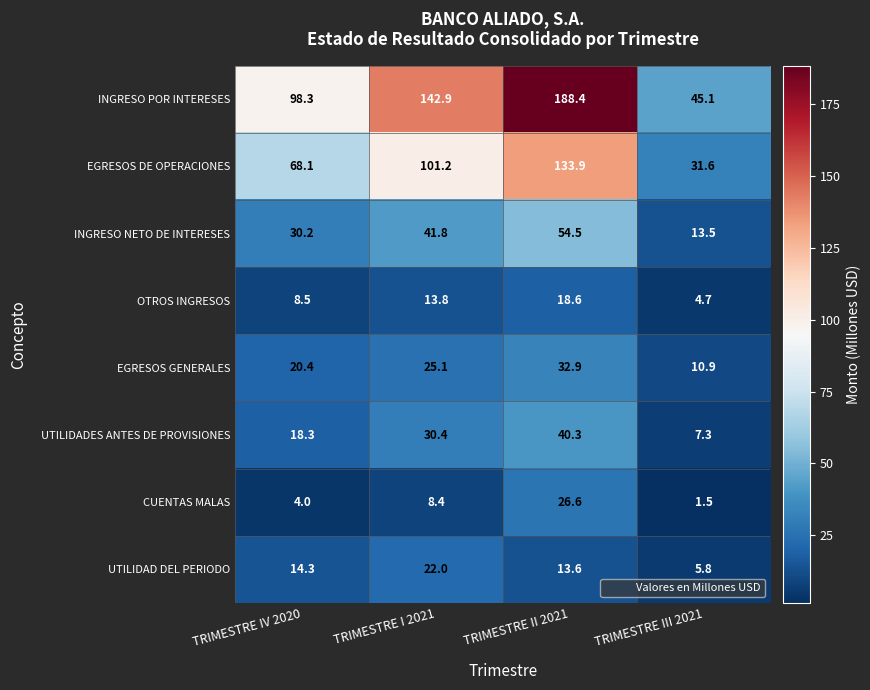

Where does the EGRESOS DE OPERACIONES series first go above 101?

TRIMESTRE I 2021